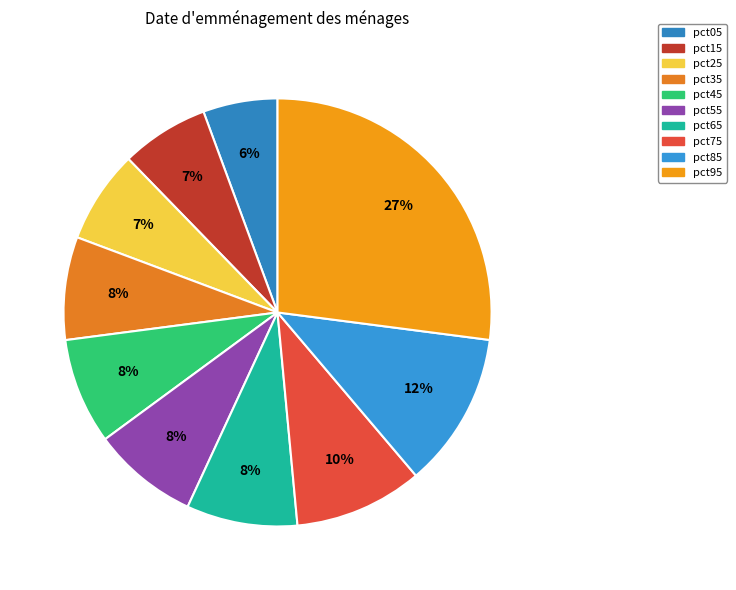

How many slices are in this pie chart?

10